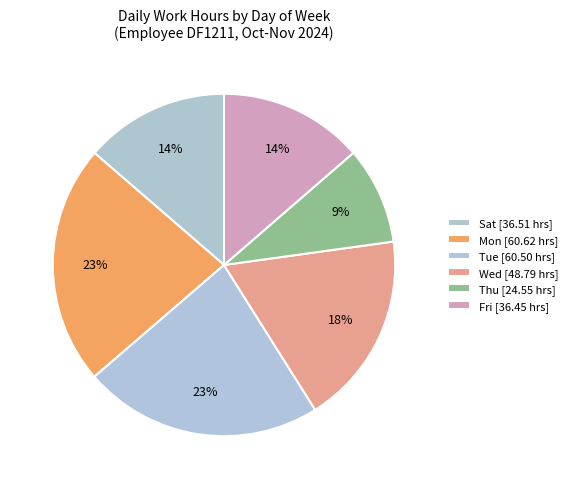

How many segments does this pie chart have?

6